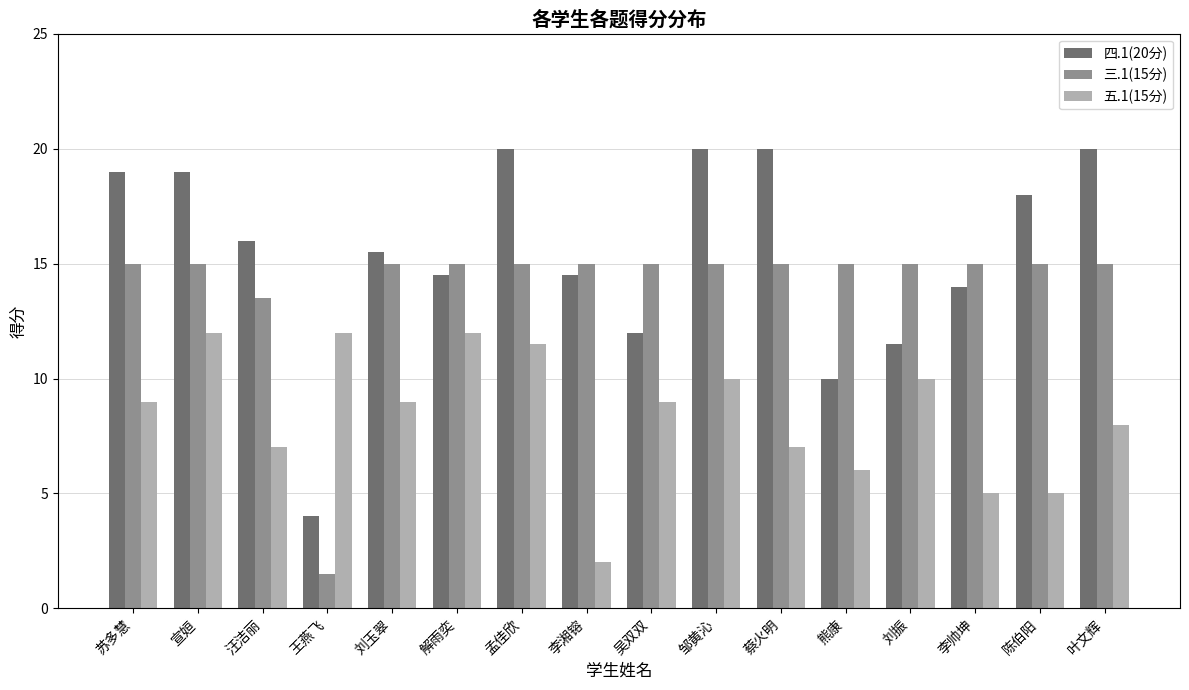

Reading left to right, what are all the values shown in this chart?

四.1(20分): 19.0	19.0	16.0	4.0	15.5	14.5	20.0	14.5	12.0	20.0	20.0	10.0	11.5	14.0	18.0	20.0
三.1(15分): 15.0	15.0	13.5	1.5	15.0	15.0	15.0	15.0	15.0	15.0	15.0	15.0	15.0	15.0	15.0	15.0
五.1(15分): 9.0	12.0	7.0	12.0	9.0	12.0	11.5	2.0	9.0	10.0	7.0	6.0	10.0	5.0	5.0	8.0